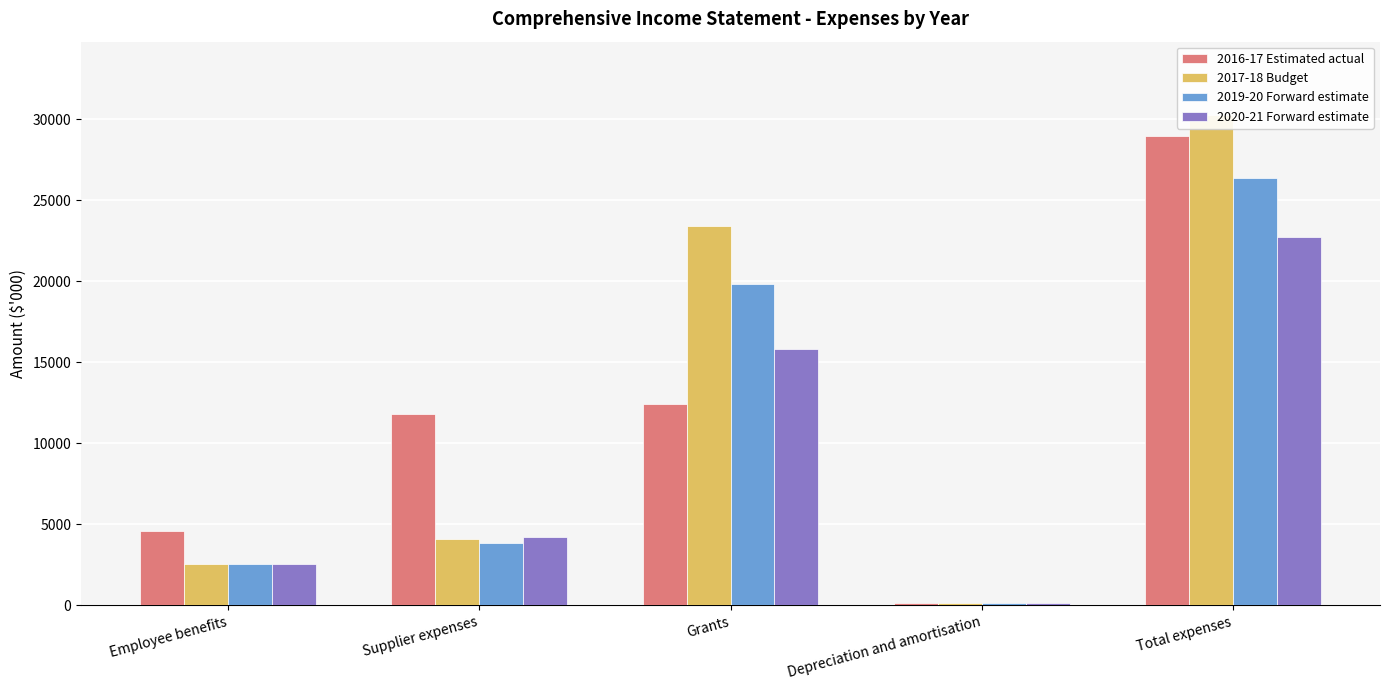

What is the value of the 2020-21 Forward estimate bar at the 4th from the left?

160